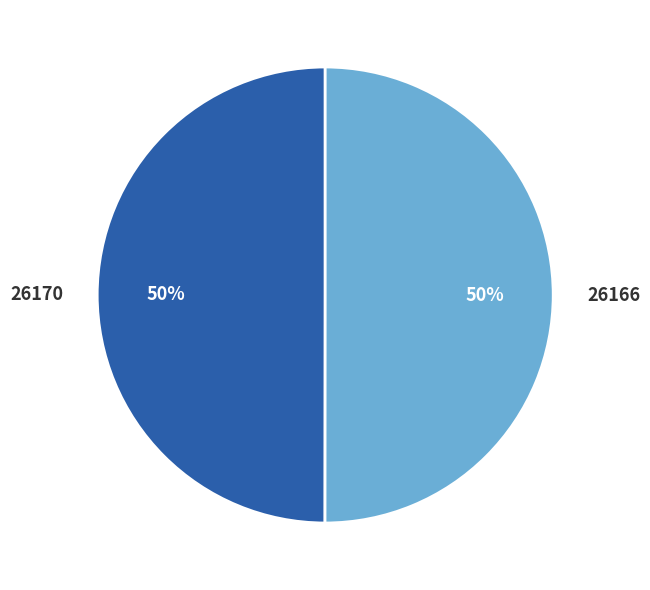

Count the number of slices in the pie.

2